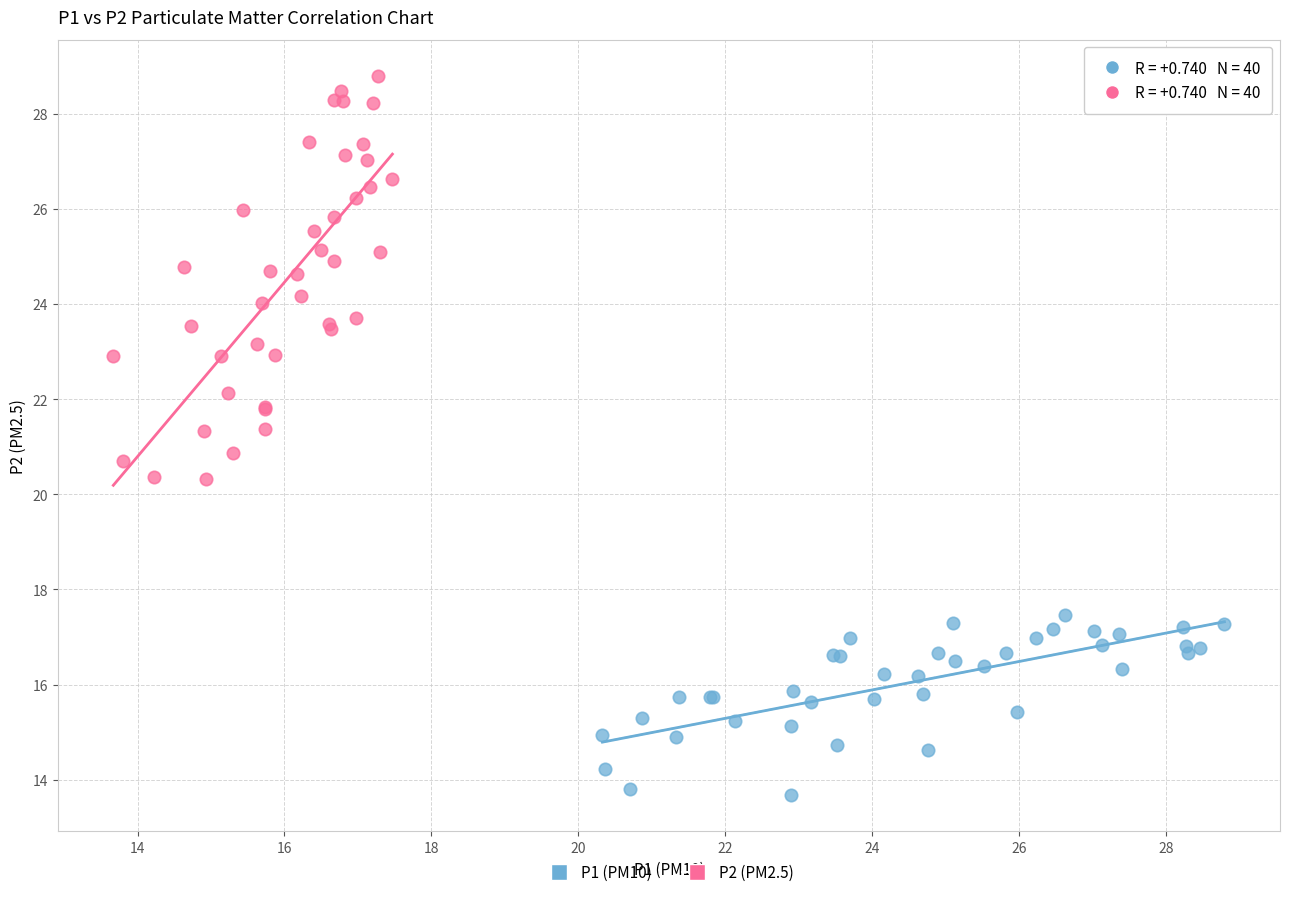

Which series has the largest Y range (max minus min)?

P2 (PM2.5)